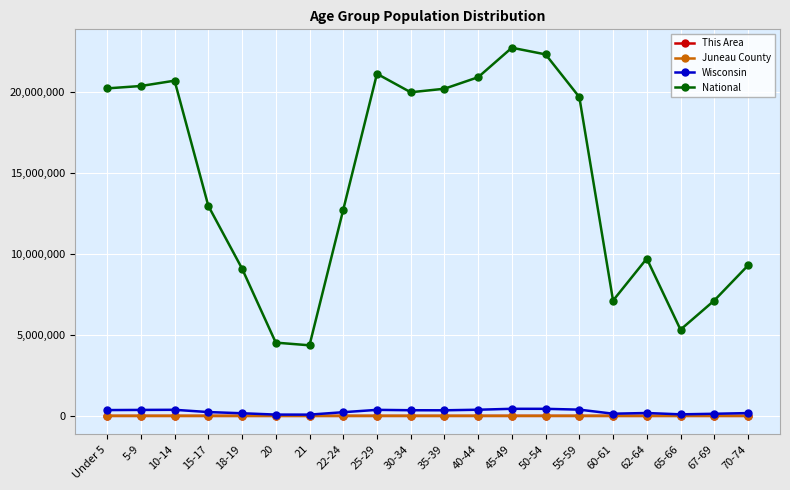

True or false: Juneau County and This Area intersect in this chart.

False